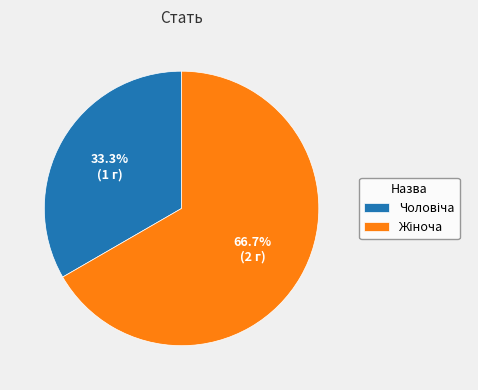

How many slices are in this pie chart?

2